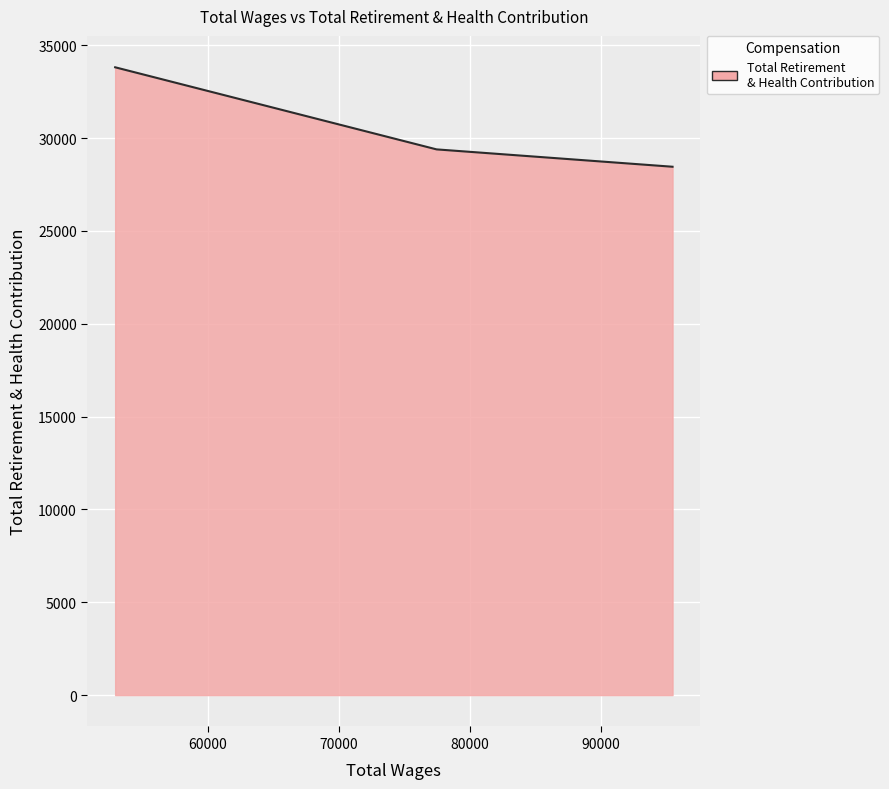

What is the greatest value displayed?

33813